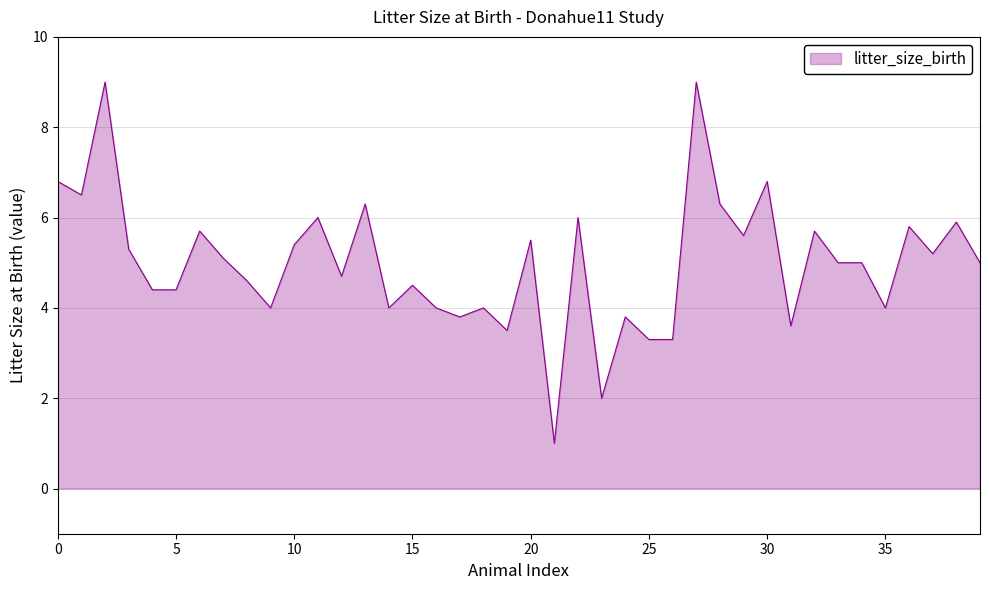

What is the sum of all values?

199.8